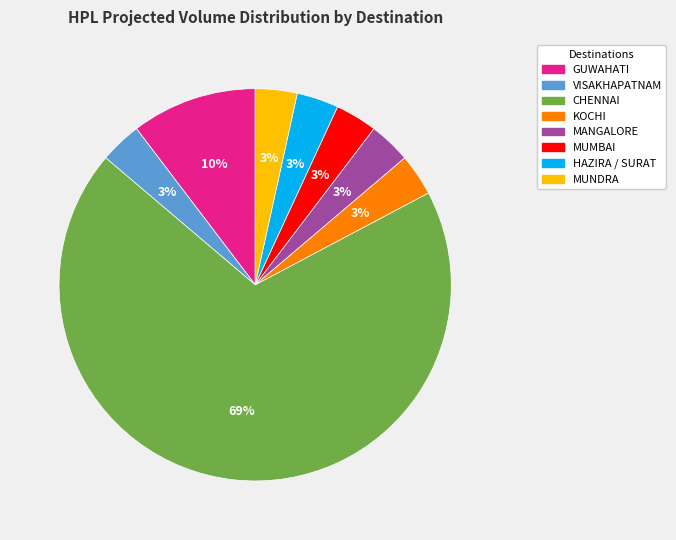

Does MUNDRA represent more than half of the total?

No